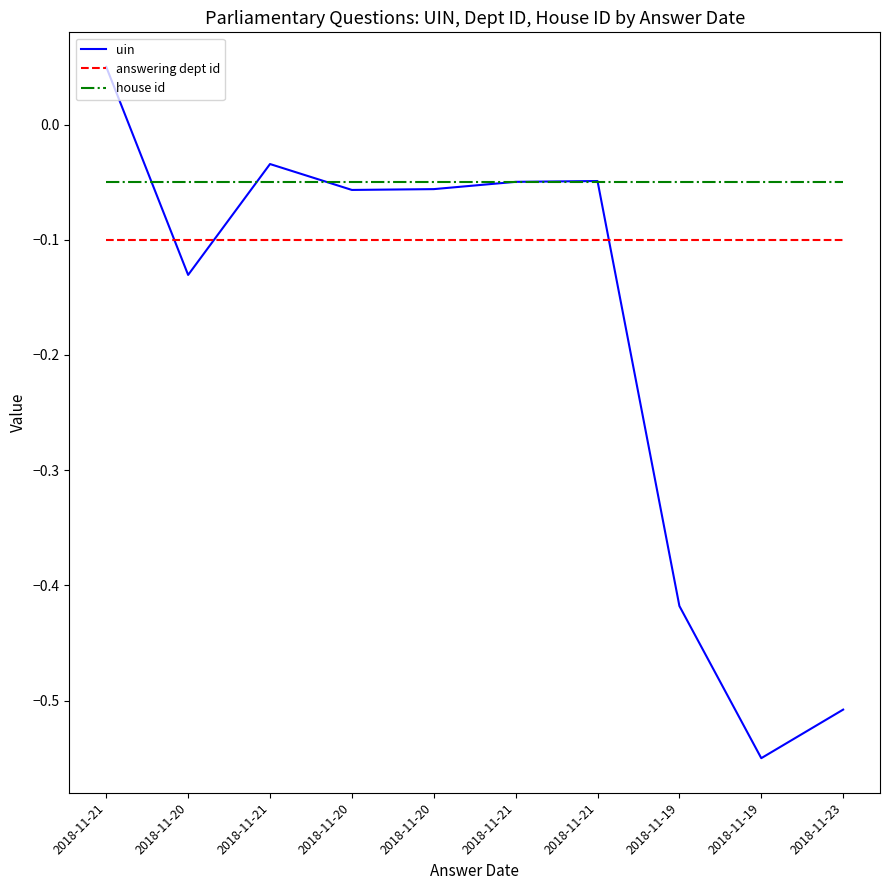

What are all the series names shown in the legend?

uin, answering dept id, house id